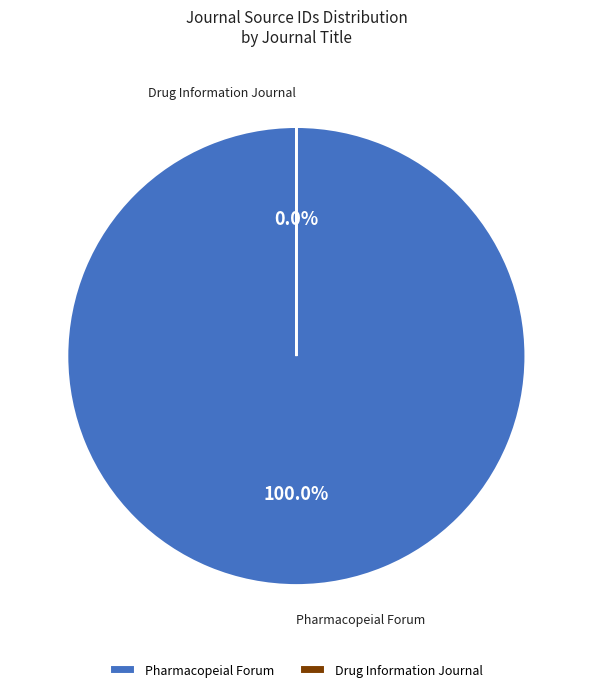

What is the smallest slice in the pie chart?

Drug Information Journal